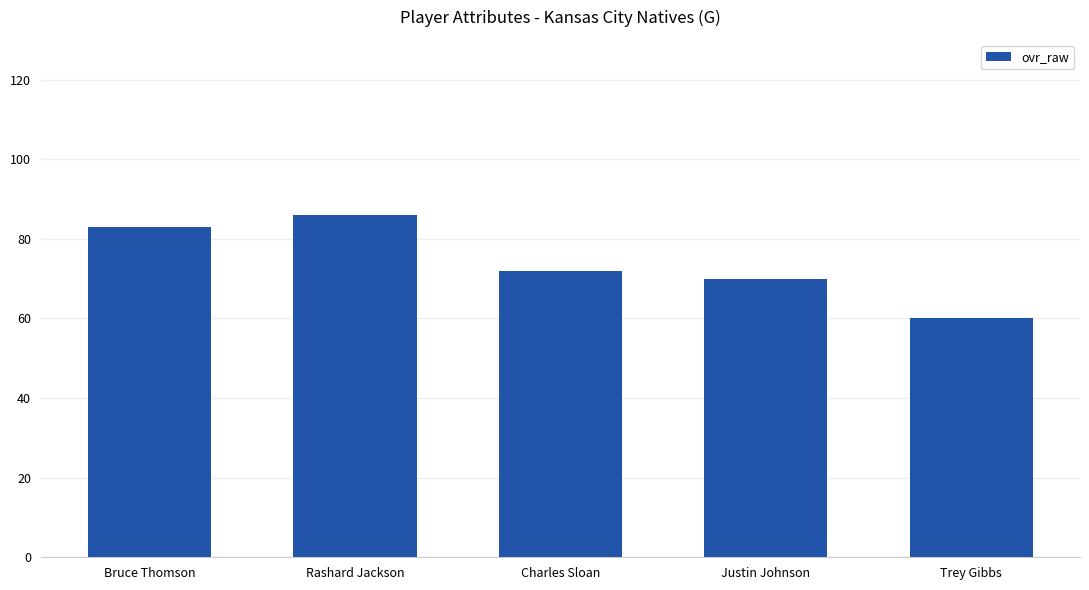

What is the label of the 1st bar from the left?

Bruce Thomson